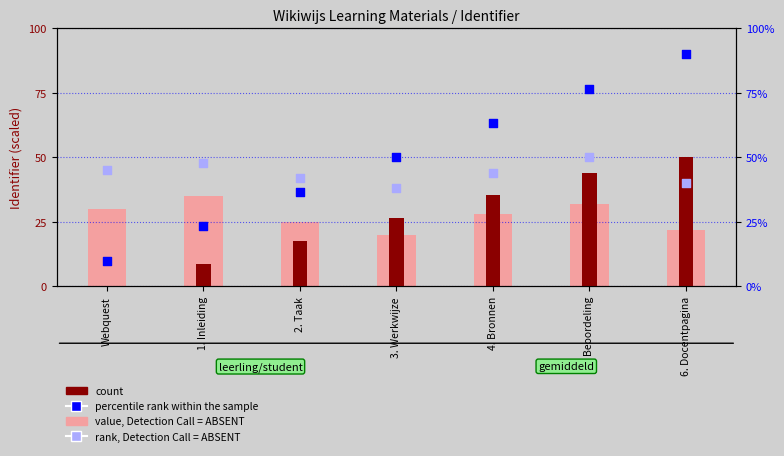

Which series contains the lowest Y value?

count